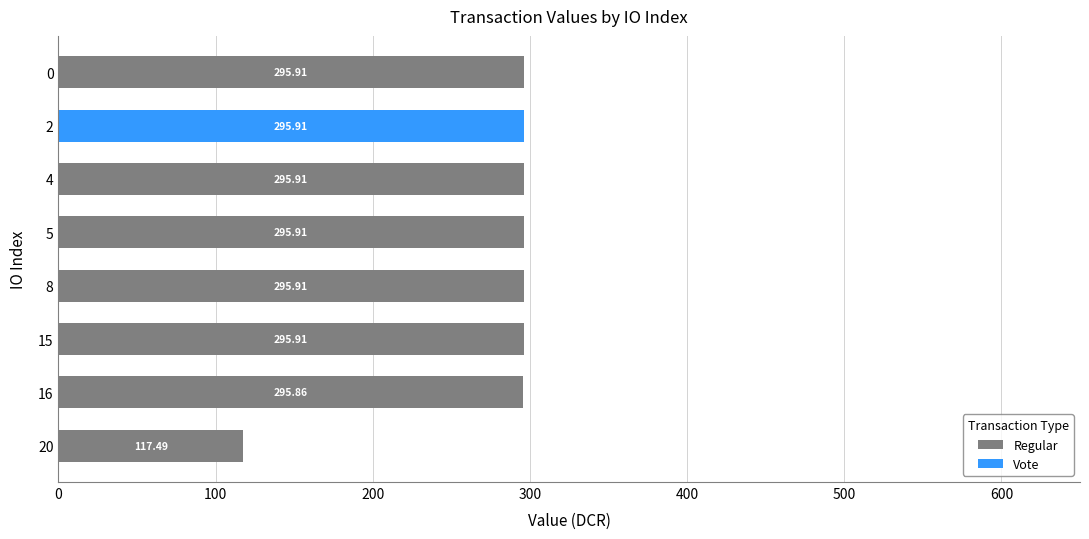

What is the total value across all series at 2?

295.9